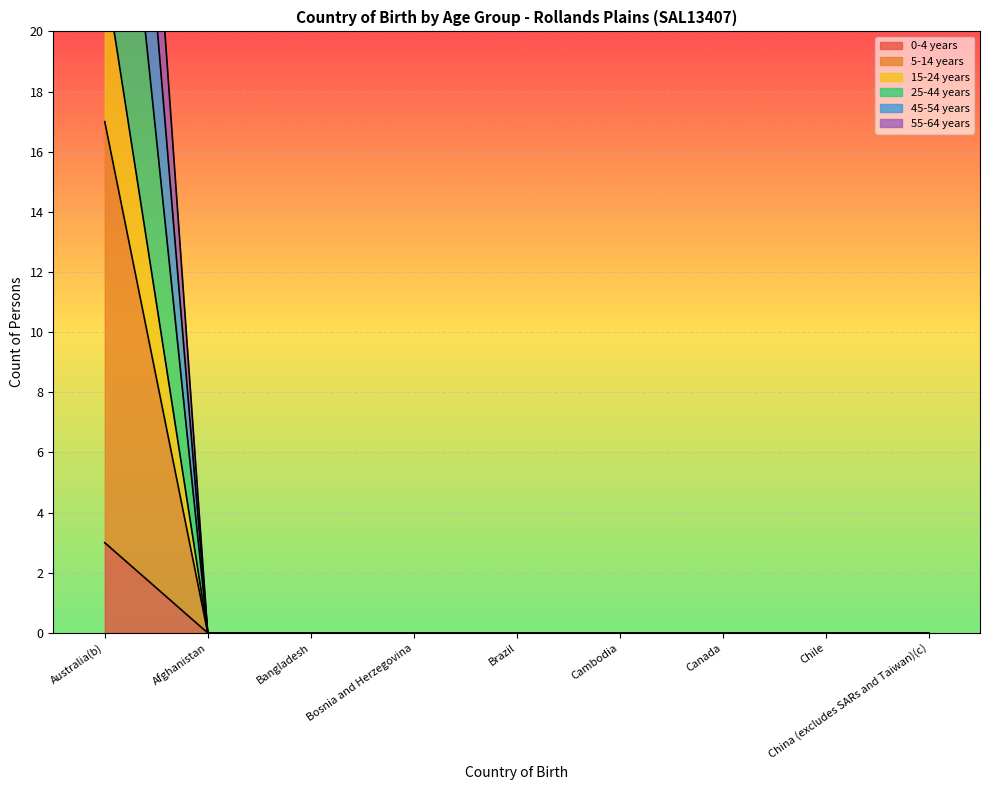

True or false: 0-4 years has a value of 0 at Bosnia and Herzegovina.

True